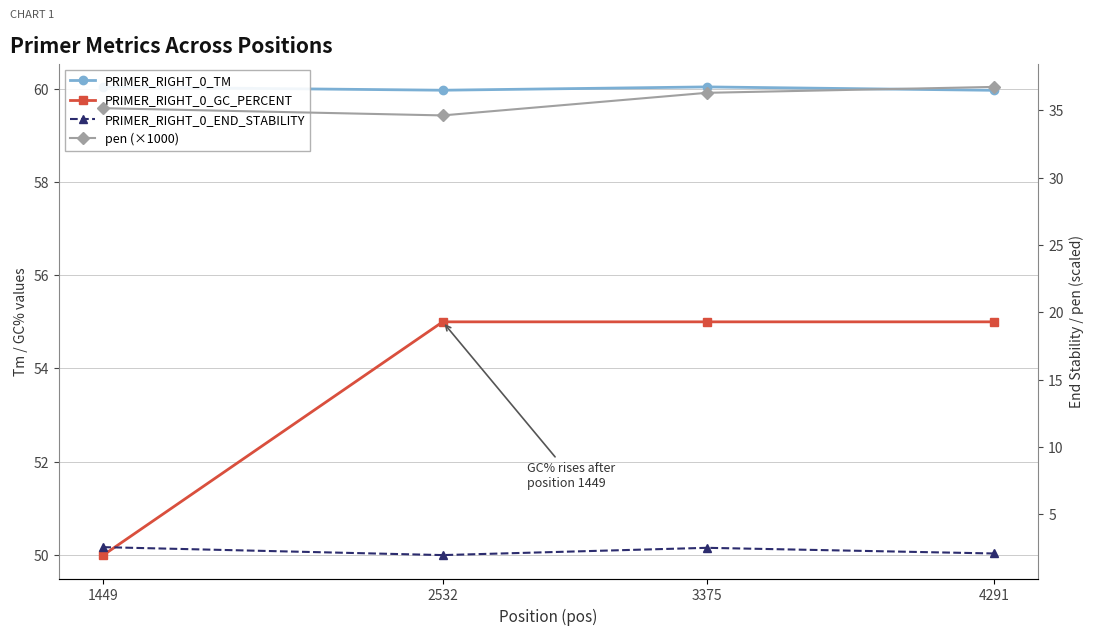

Which series has the widest spread of values?

PRIMER_RIGHT_0_GC_PERCENT